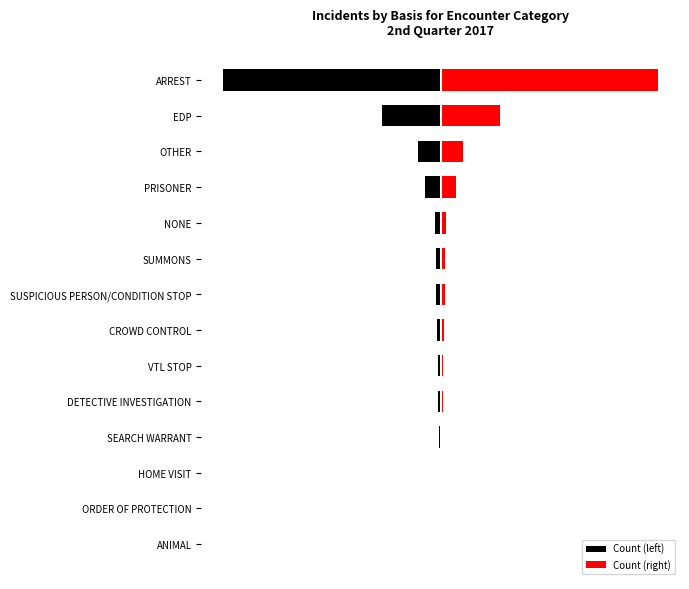

Reading left to right, extract all data points from this chart.

Count (left): -1252	-340	-128	-88	-30	-26	-24	-19	-16	-14	-10	-5	-3	-1
Count (right): 1252	340	128	88	30	26	24	19	16	14	10	5	3	1